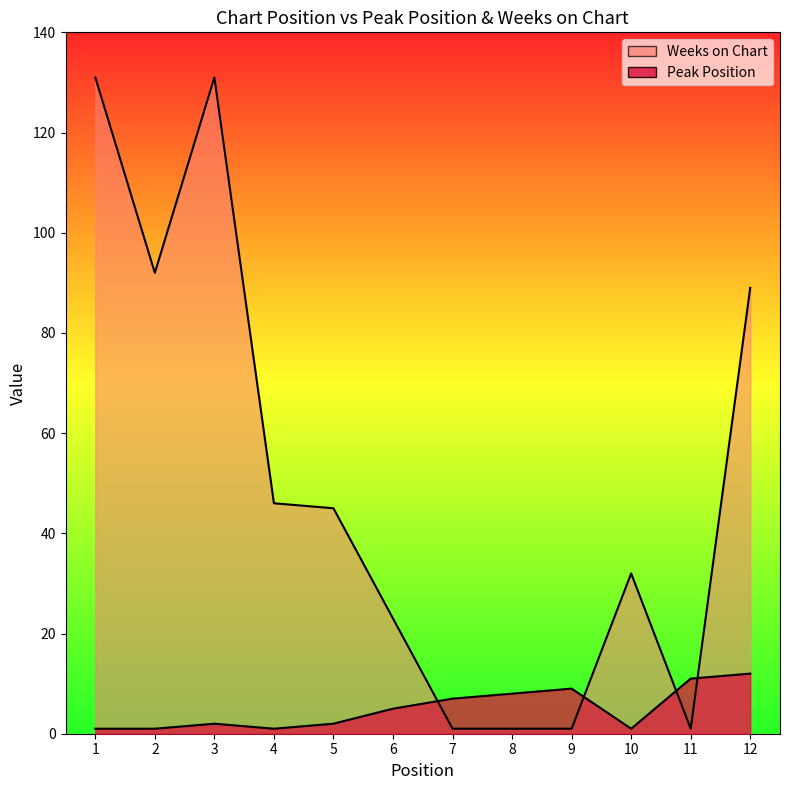

What is the sum of all Weeks on Chart values?

593